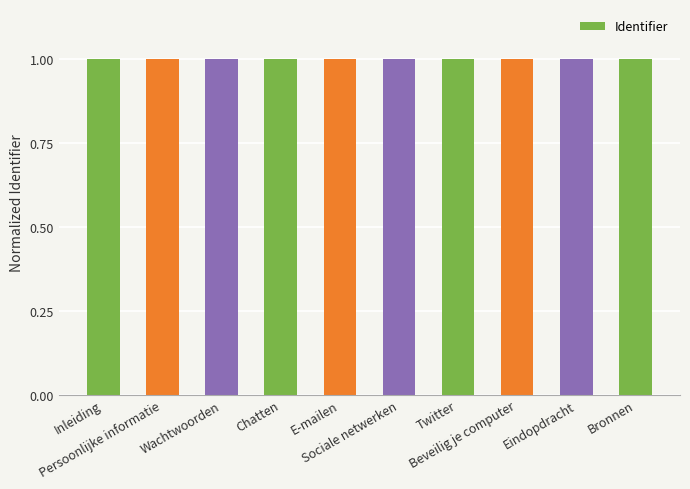

What is the sum of all values?

10.0